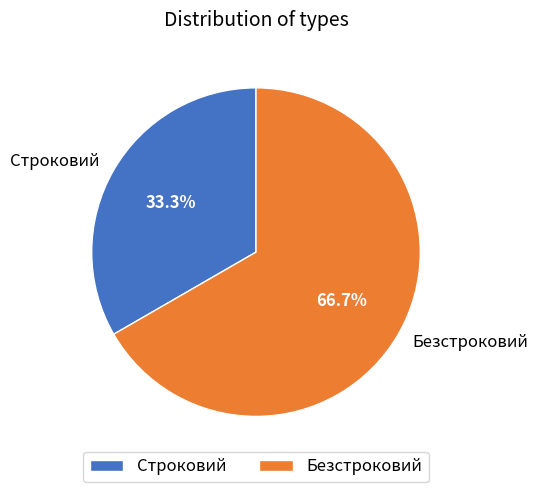

Which slice is the smallest?

Строковий